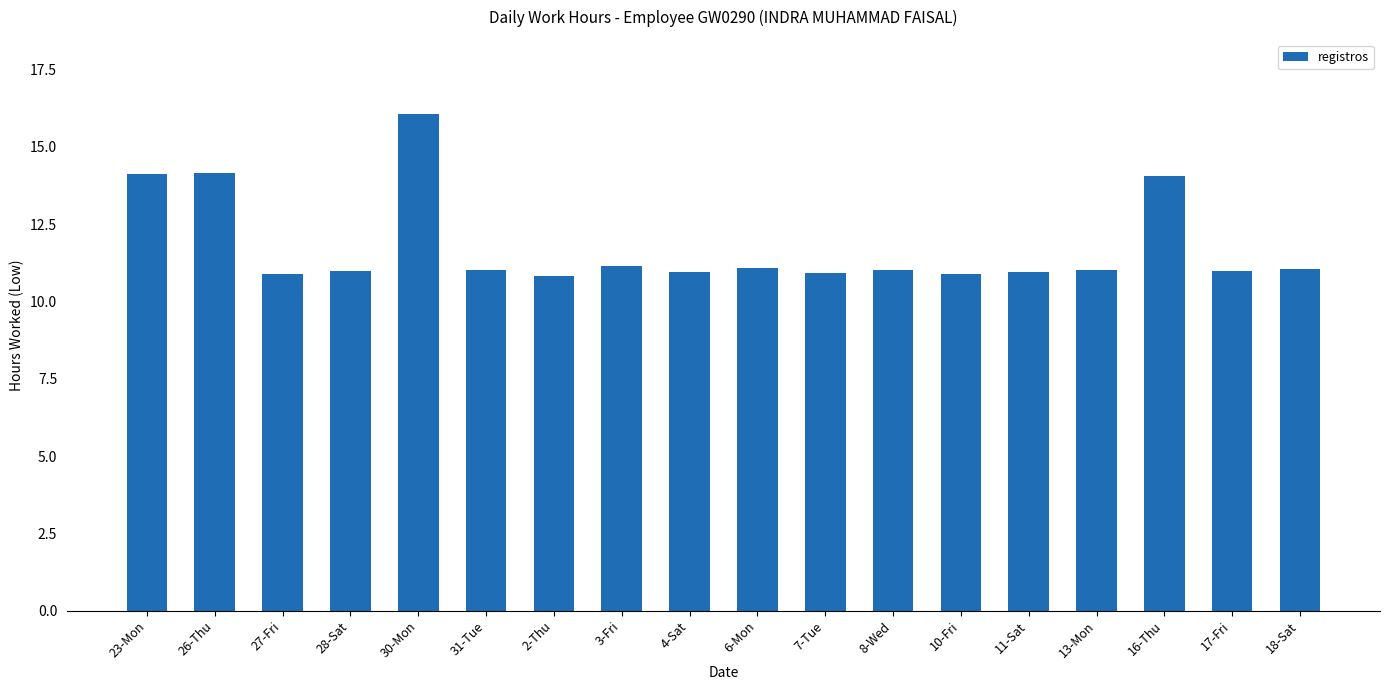

What is the change in value from 11-Sat to 18-Sat?

+0.1